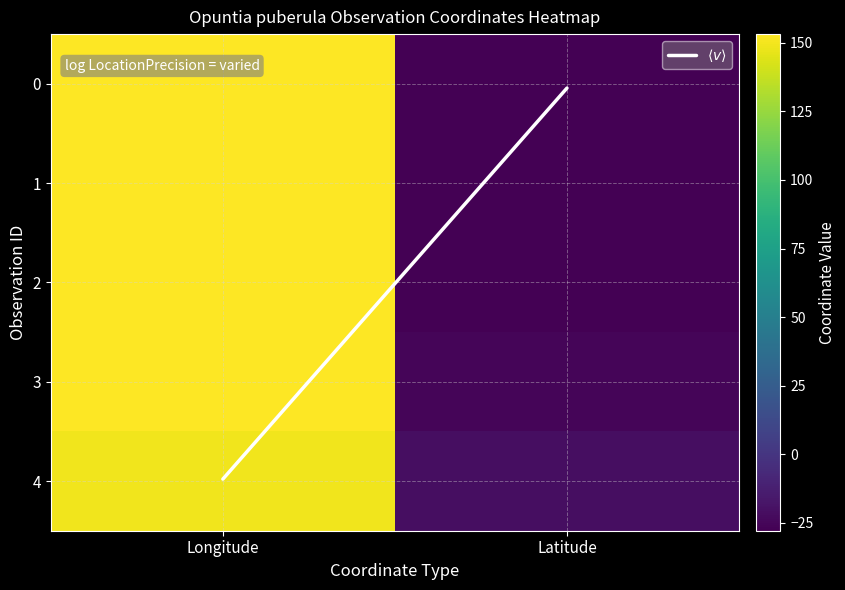

Rank the series at Longitude from highest to lowest value.

2, 1, 0, 3, 4, $\langle v \rangle$